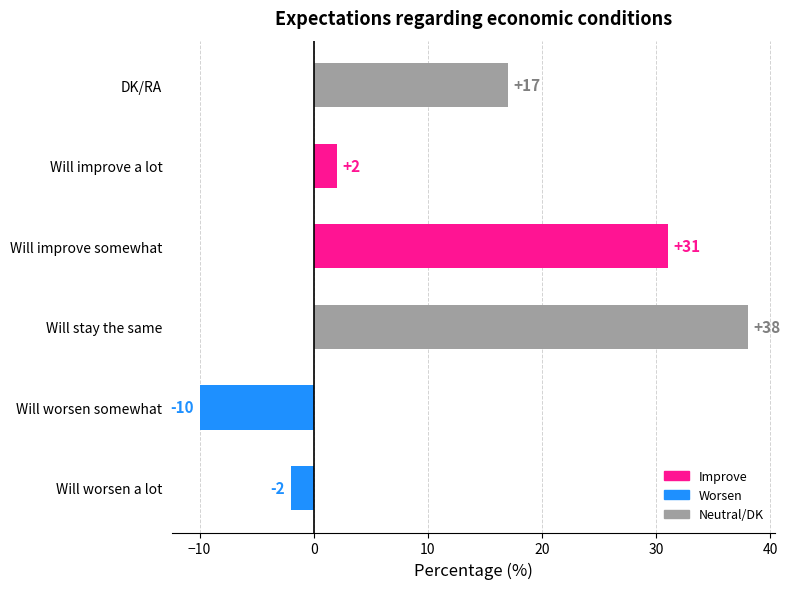

List the labels in order of value, smallest first.

Will worsen somewhat, Will worsen a lot, Will improve a lot, DK/RA, Will improve somewhat, Will stay the same